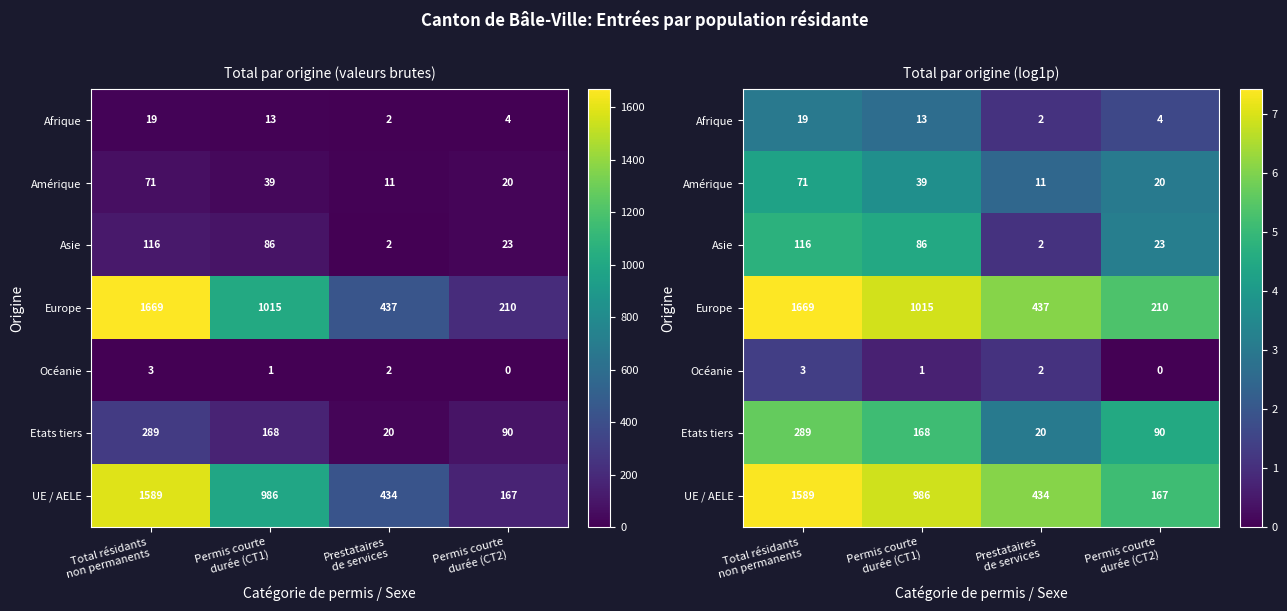

True or false: Amérique has a value of 1.1 at Permis courte durée (CT1).

False